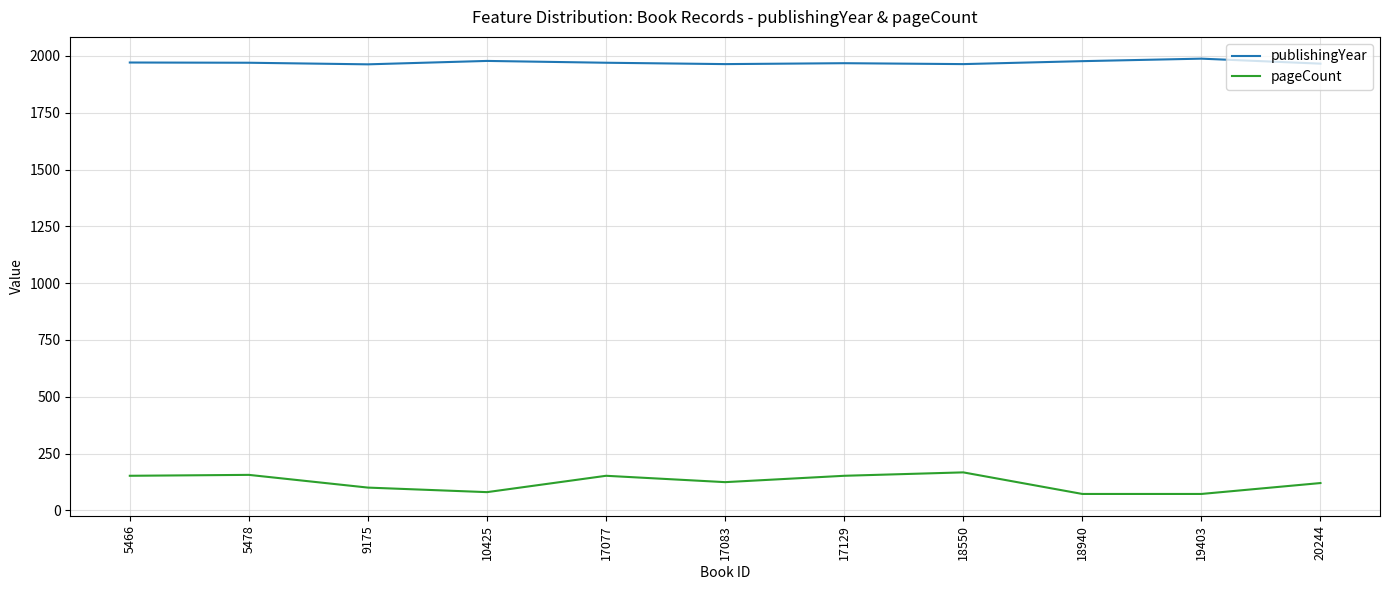

What are all the series names shown in the legend?

publishingYear, pageCount